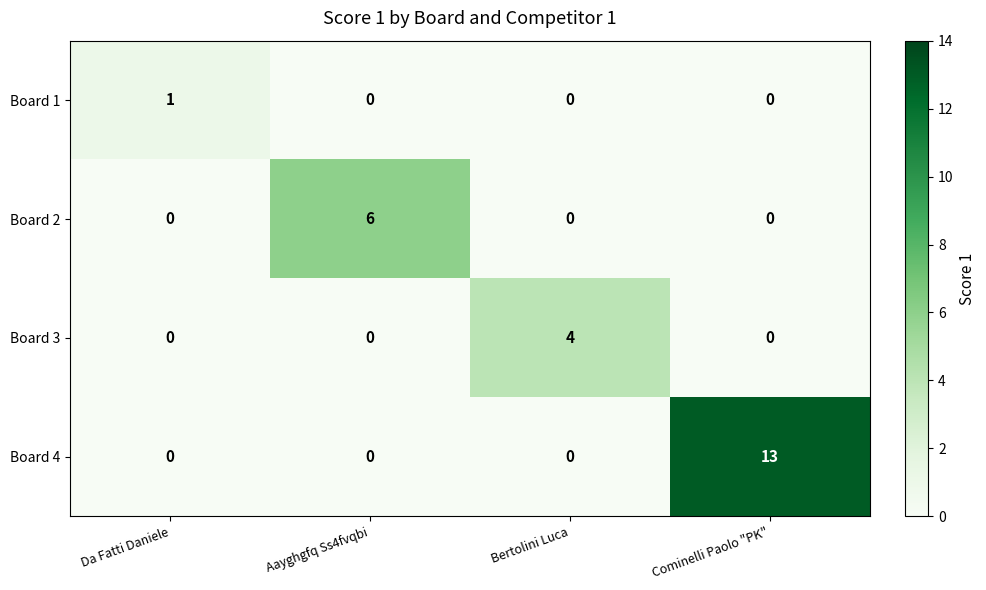

What is the sum of all Board 3 values?

4